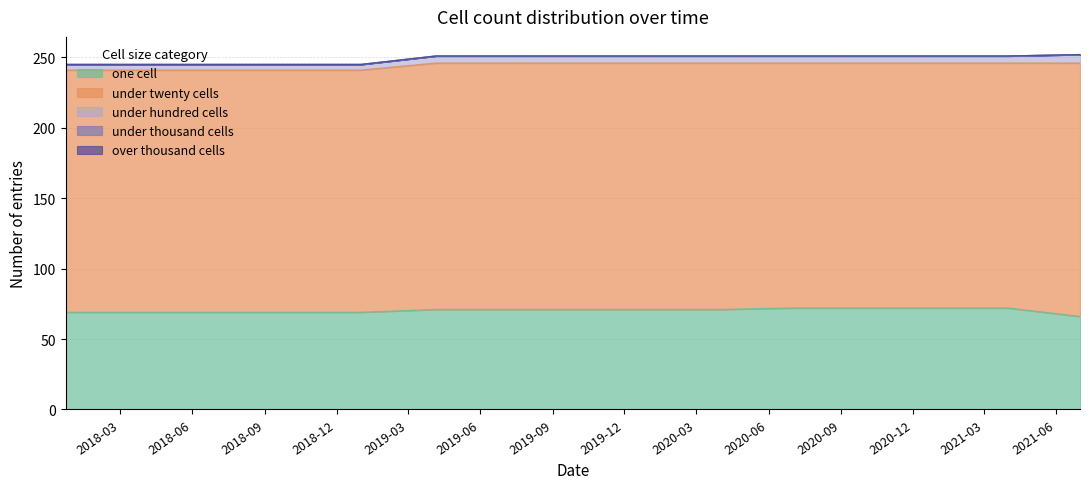

At which label does over_thousand_cells reach its peak?

2017-12-22